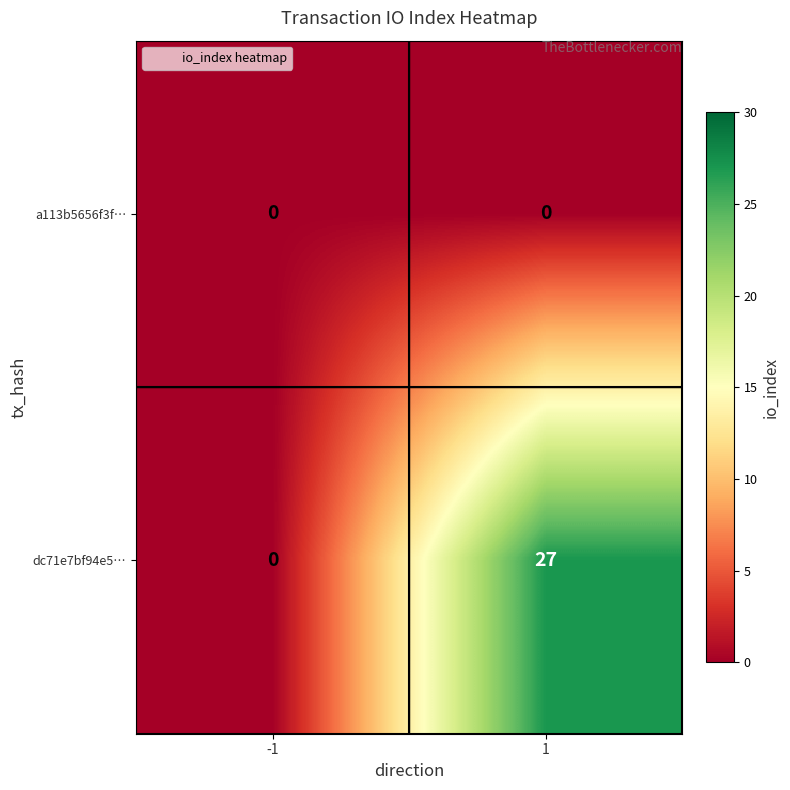

Which series has the largest range (max minus min)?

dc71e7bf94e5…